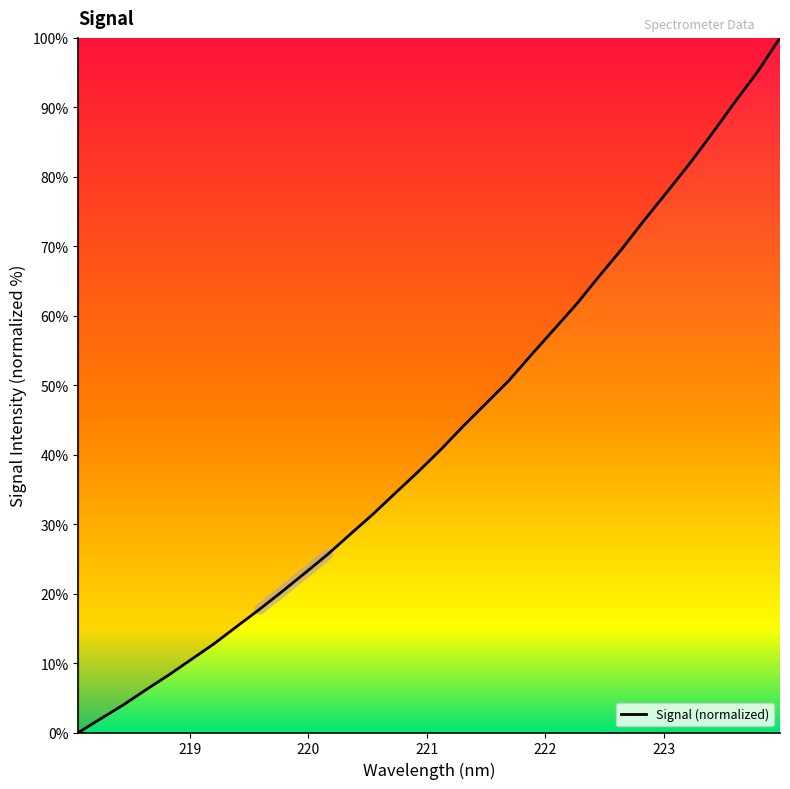

Reading left to right, what are all the values shown in this chart?

0.0	2.0	4.0	6.2	8.3	10.6	12.8	15.3	17.8	20.3	23.0	25.6	28.5	31.4	34.5	37.5	40.7	44.1	47.4	50.6	54.4	58.0	61.7	65.7	69.6	73.8	77.8	81.9	86.2	90.7	95.1	100.0